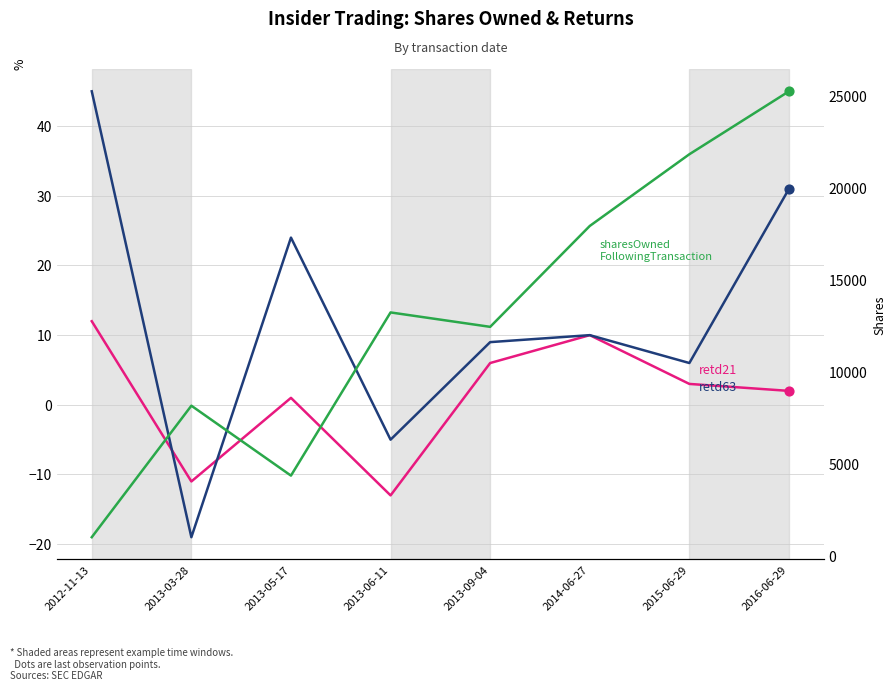

Which series reaches the minimum Y coordinate?

retd63